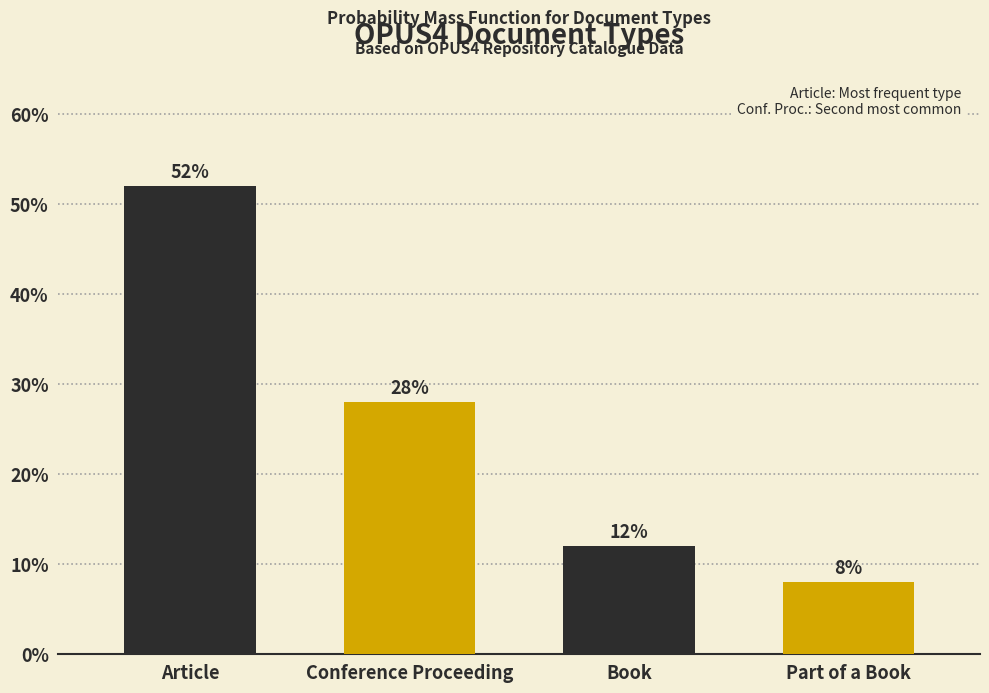

Reading right to left, extract all data points from this chart.

8.0	12.0	28.0	52.0